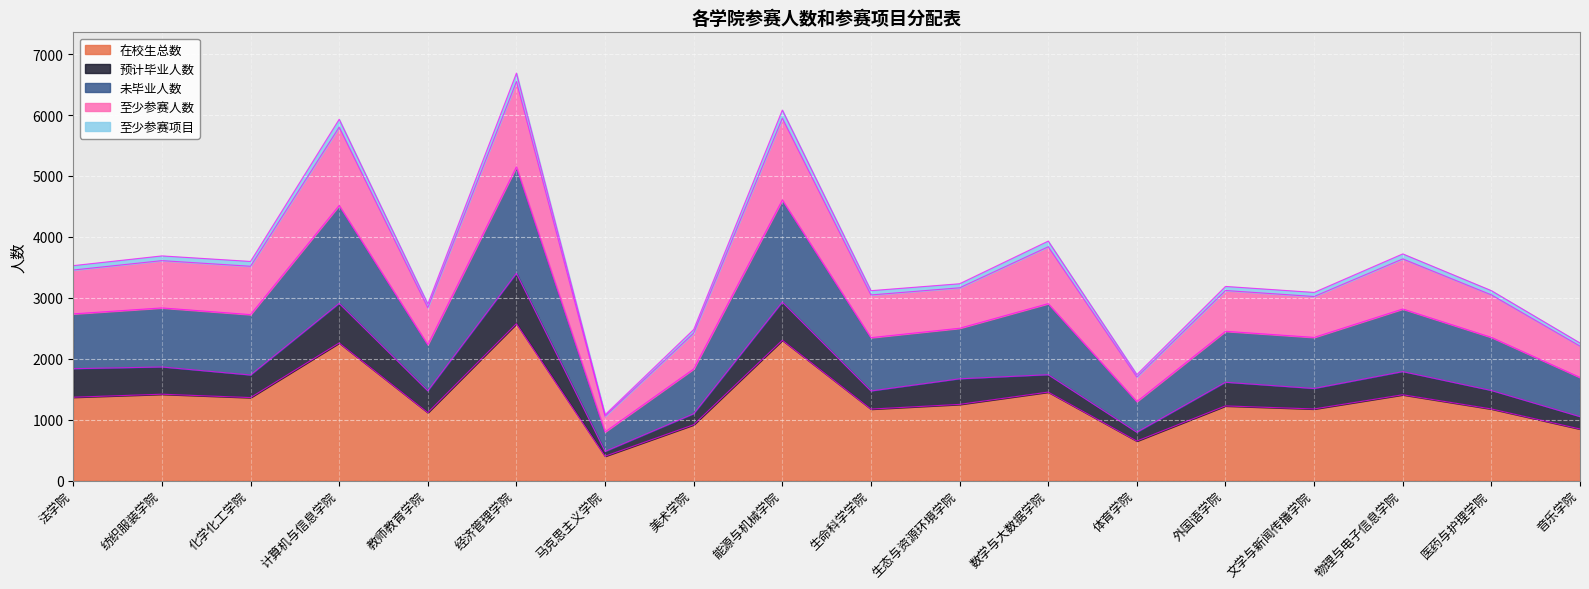

The value of 在校生总数 at 体育学院 is 1119.6. True or false?

False